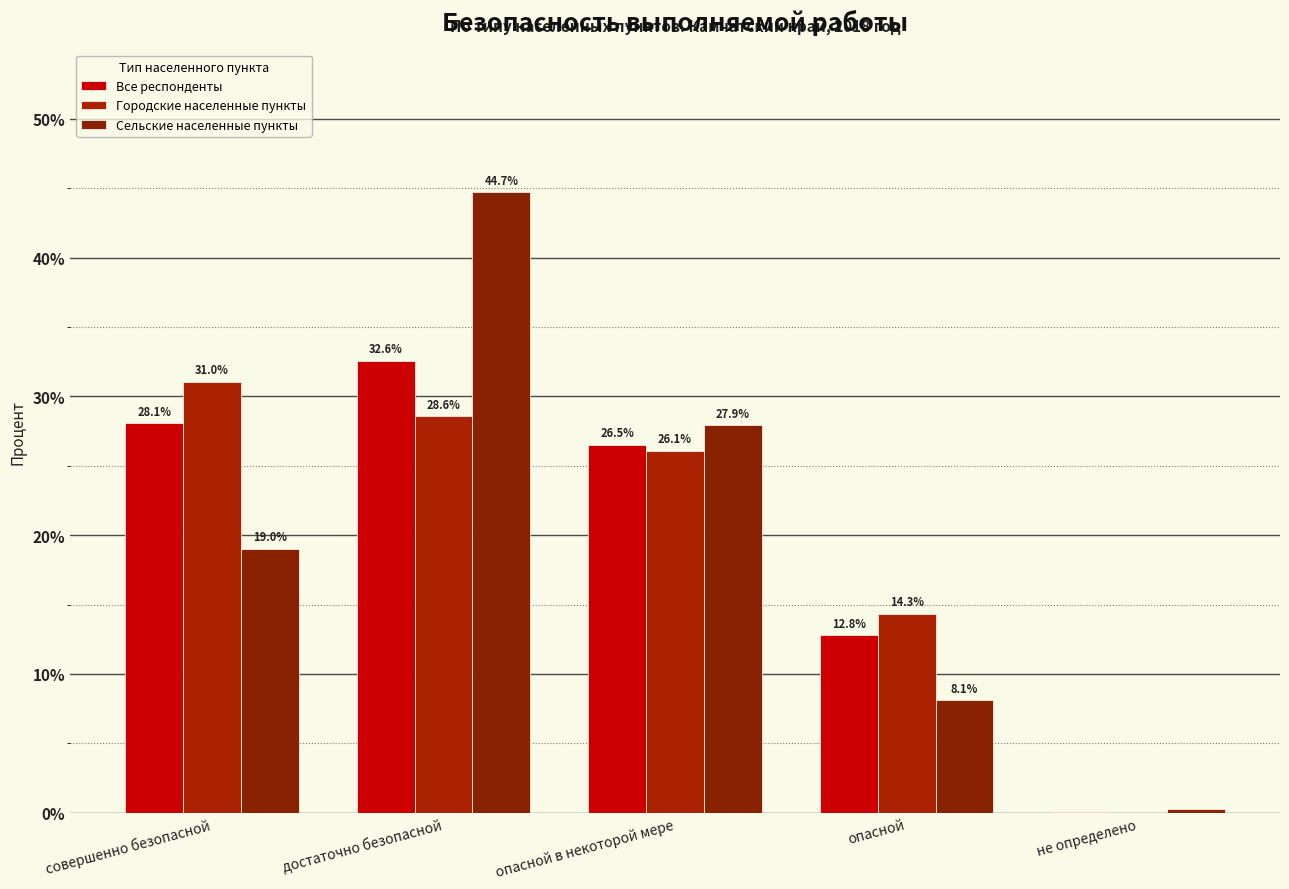

Between достаточно безопасной and не определено, which series saw the biggest shift?

Сельские населенные пункты